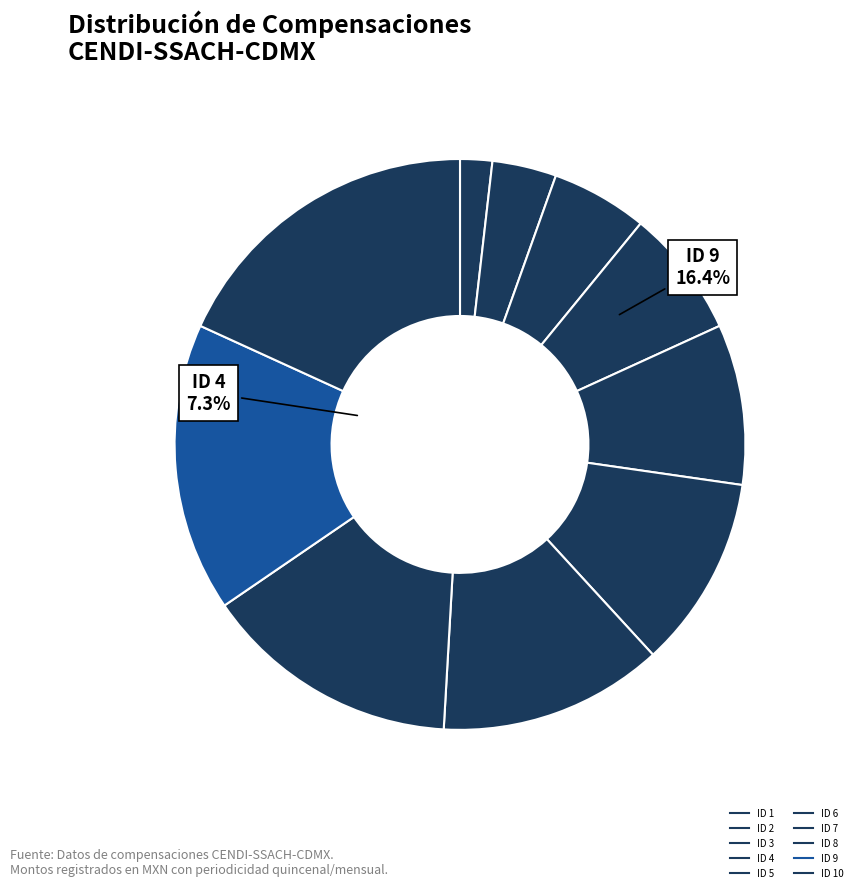

Which slice is the largest?

ID 10